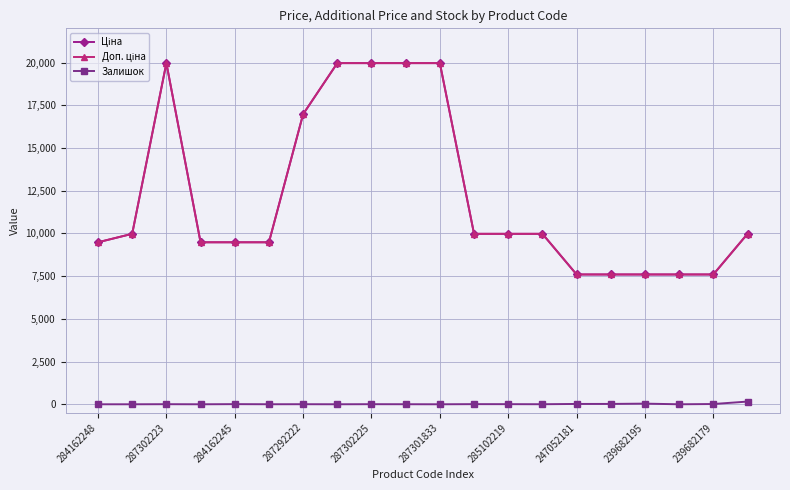

How many lines are shown in the chart?

3